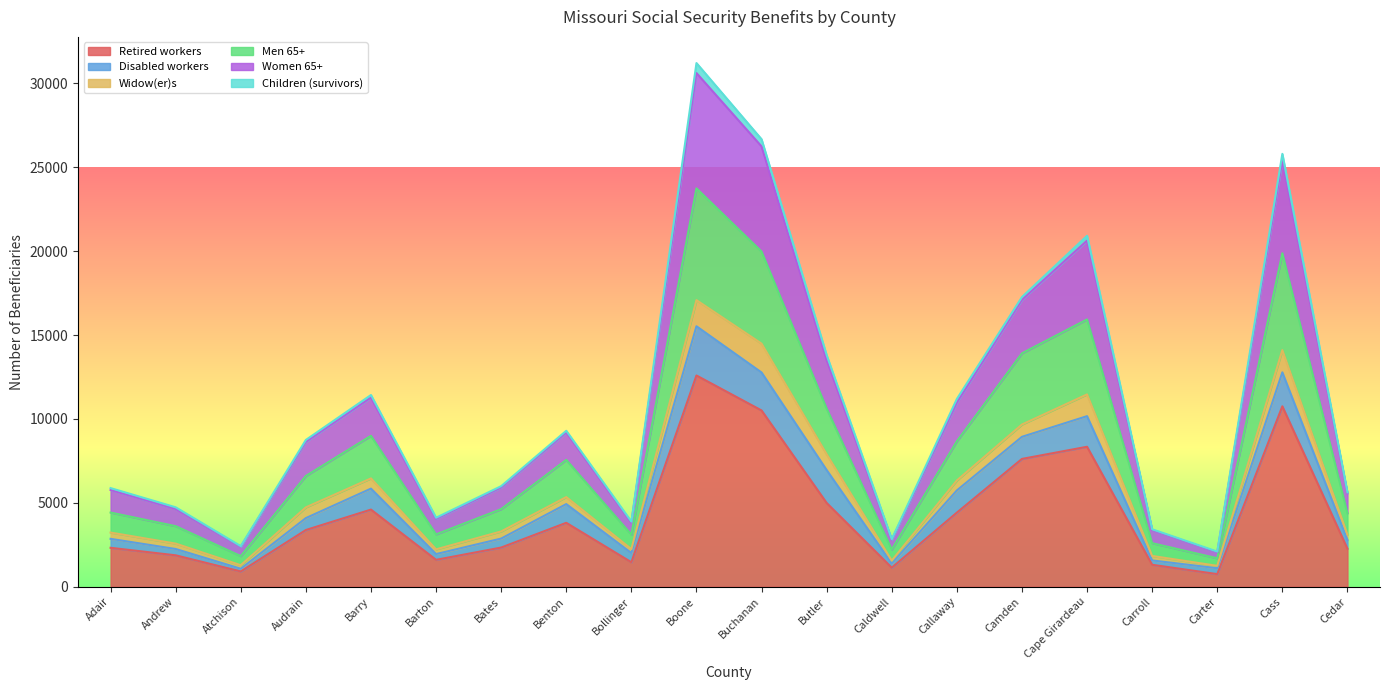

What is the value of the Women 65+ point at the 3rd from the left?

2417